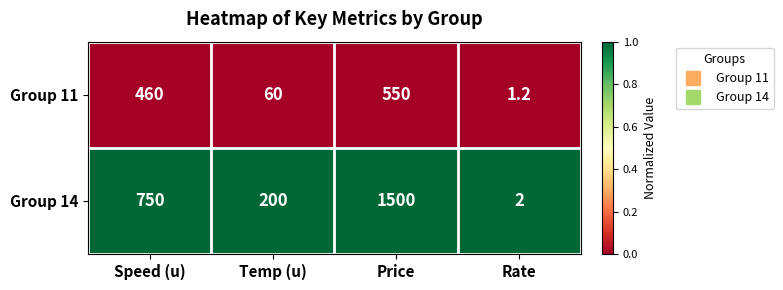

Rank the series by their average value, from lowest to highest.

Group 11, Group 14